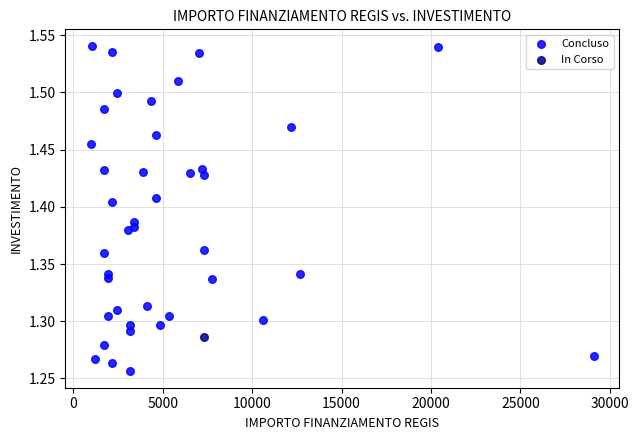

What are all the series names shown in the legend?

Concluso, In Corso